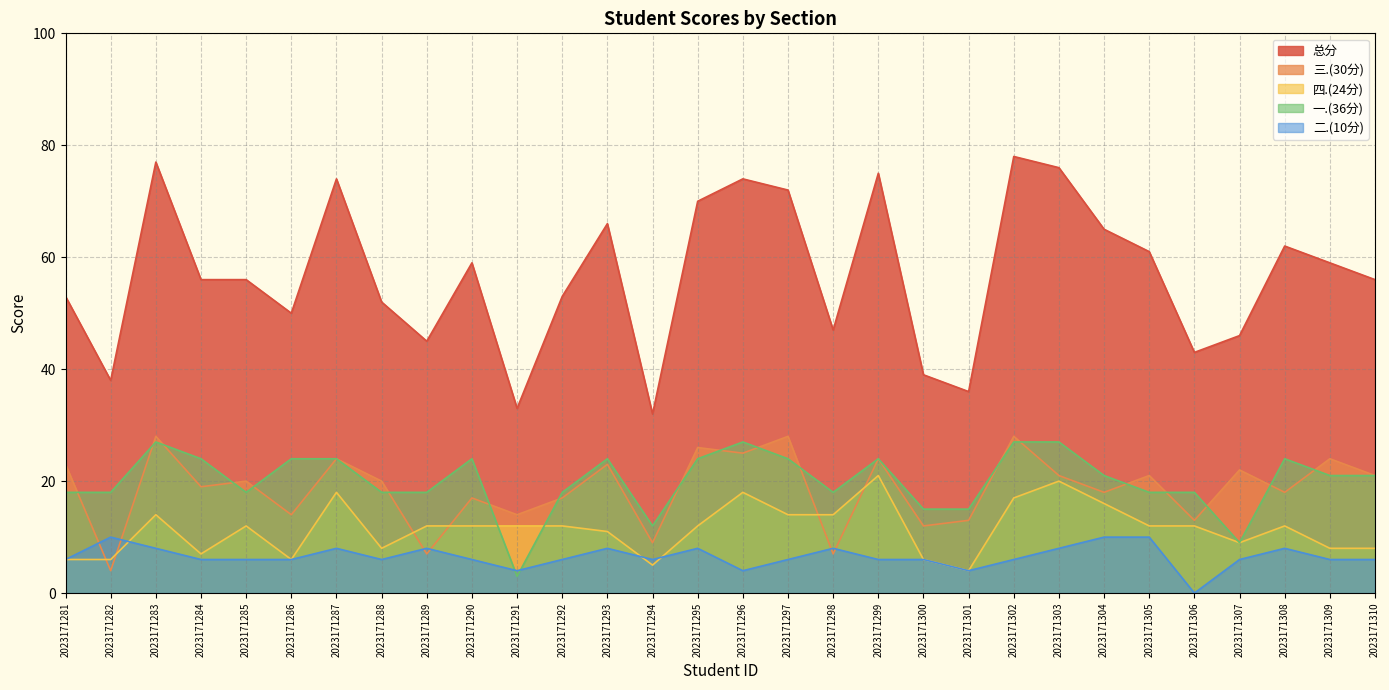

Is it true that 总分 equals 86 at 2023171305?

False